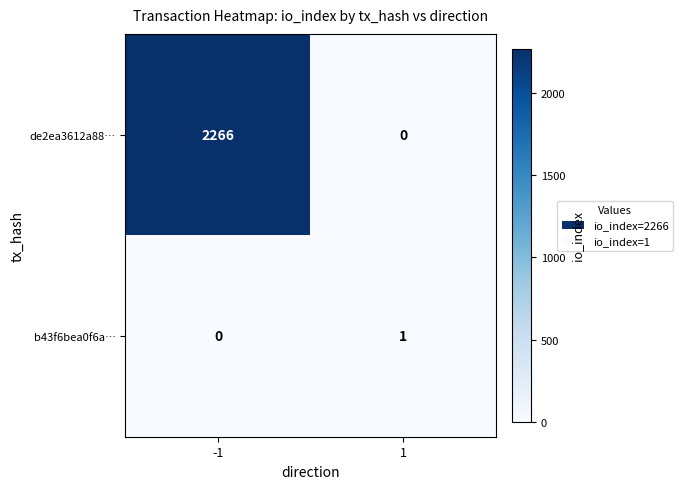

Between -1 and 1, which series saw the biggest shift?

de2ea3612a88…